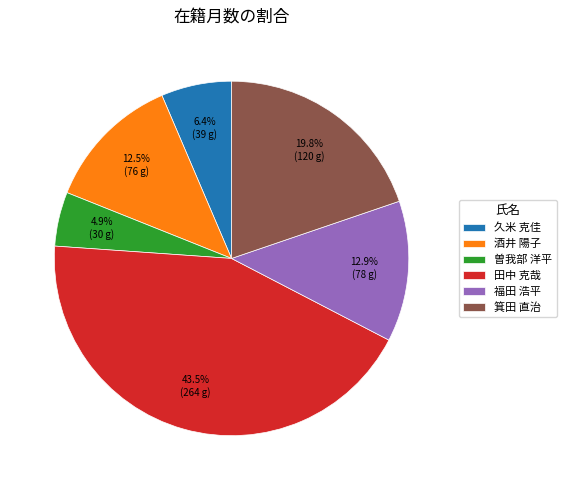

How many slices are in this pie chart?

6